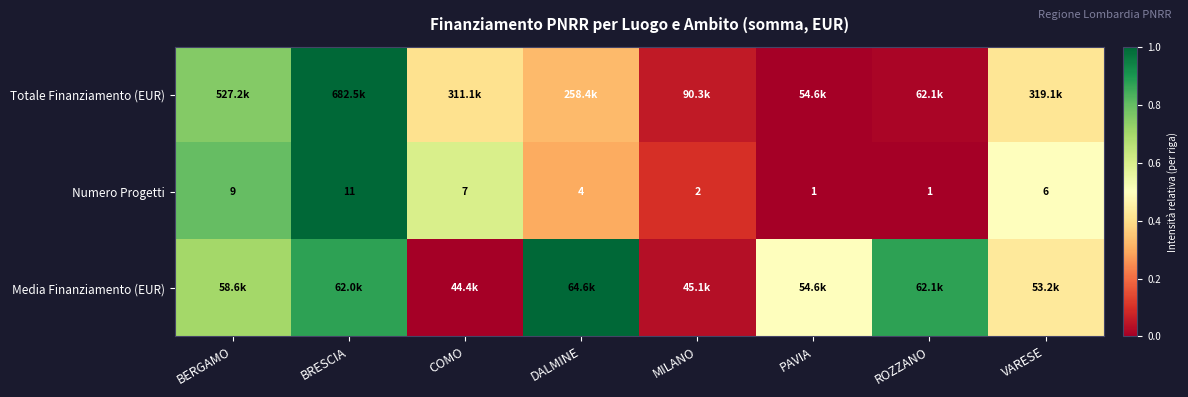

Where is Numero Progetti nearest to the value 6?

VARESE